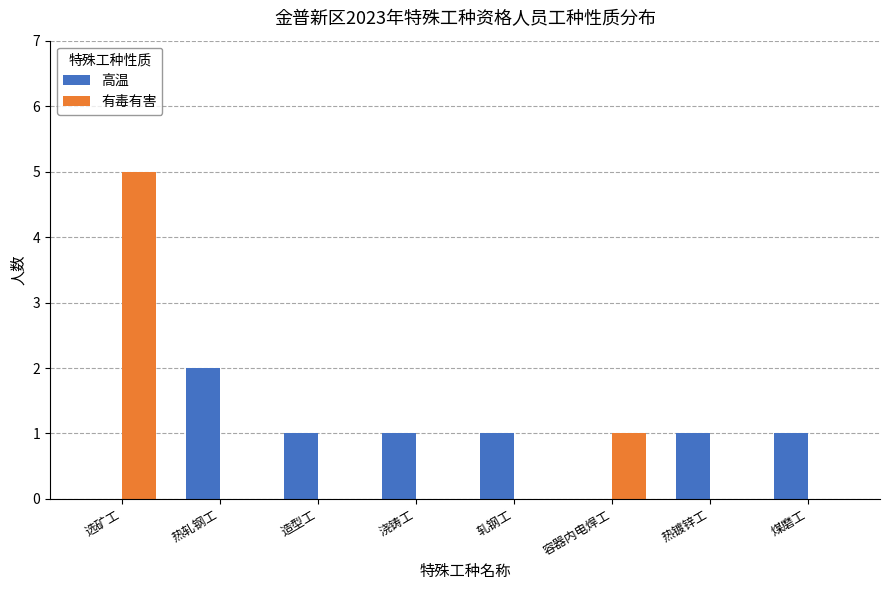

Which series changed the most between 热轧钢工 and 造型工?

高温